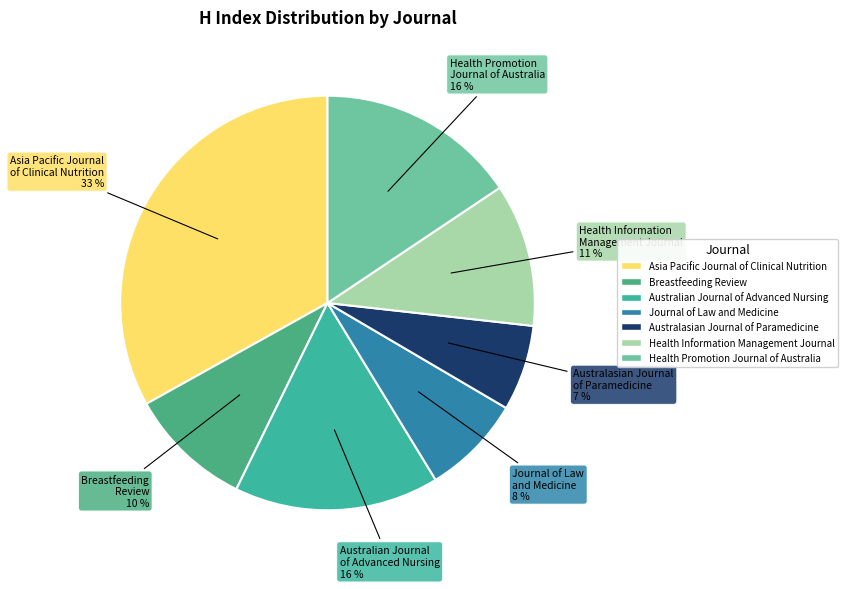

To the nearest percent, what is the average slice percentage?

14%